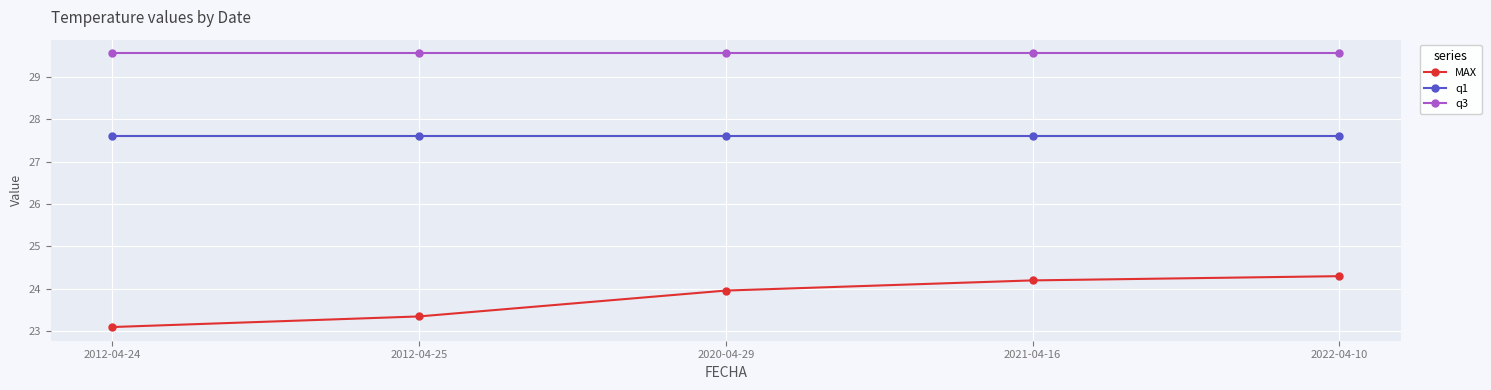

What is the total value across all series at 2020-04-29?

81.1